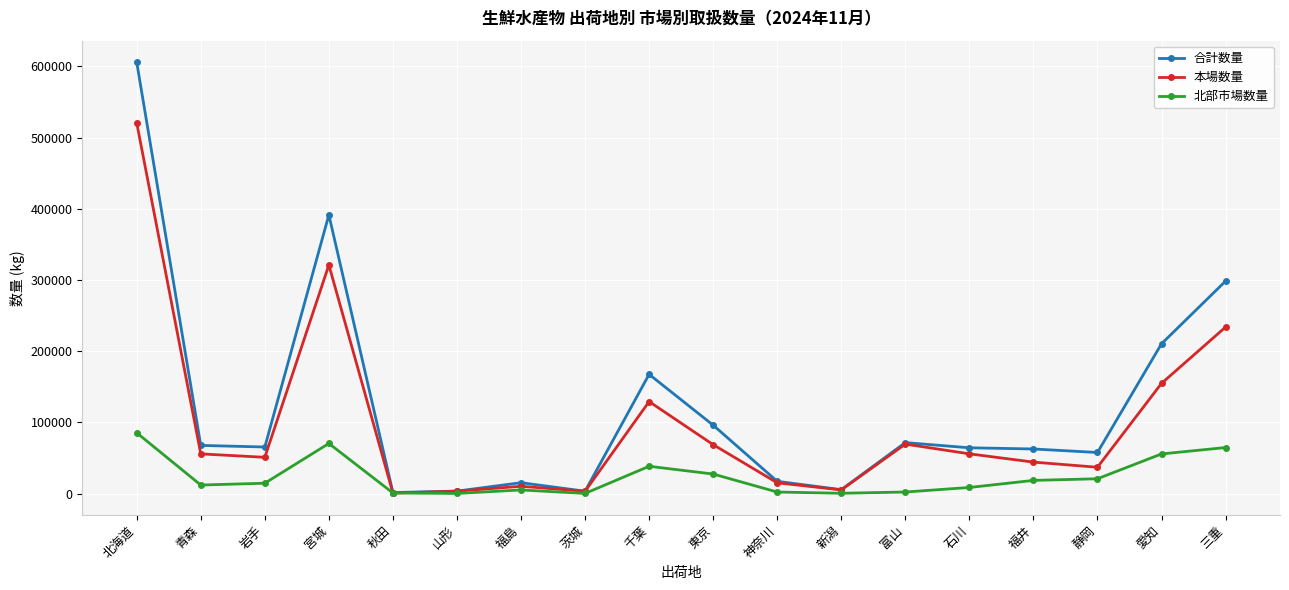

What is the label of the 10th point from the left?

東京